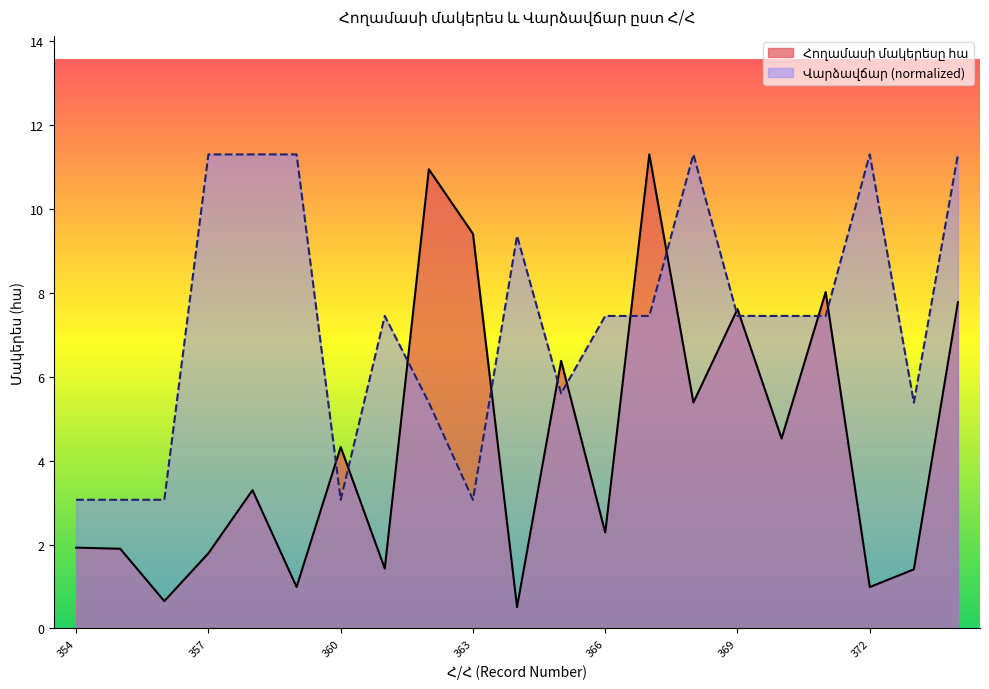

What is the difference between the Հողամասի մակերեսը հա values at 368 and 367?

5.9